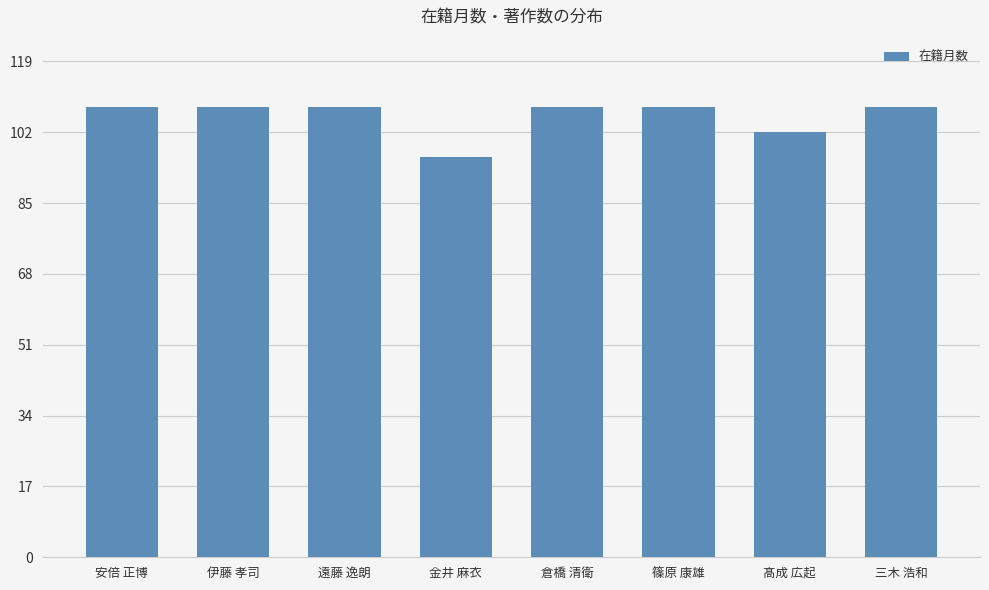

What value does the data have at 髙成 広起, to the nearest 5?

100